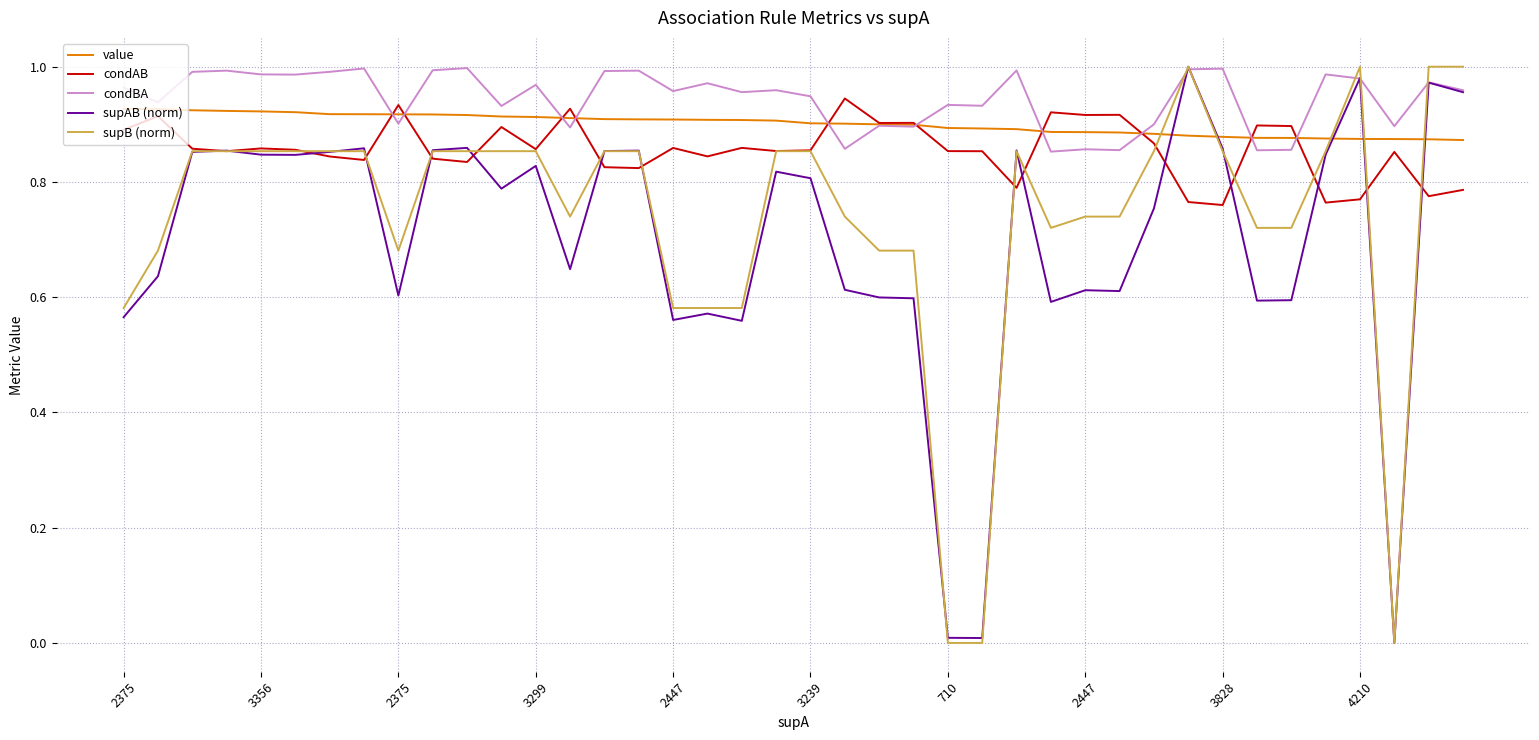

How many intersections are there between supAB (norm) and value?

5